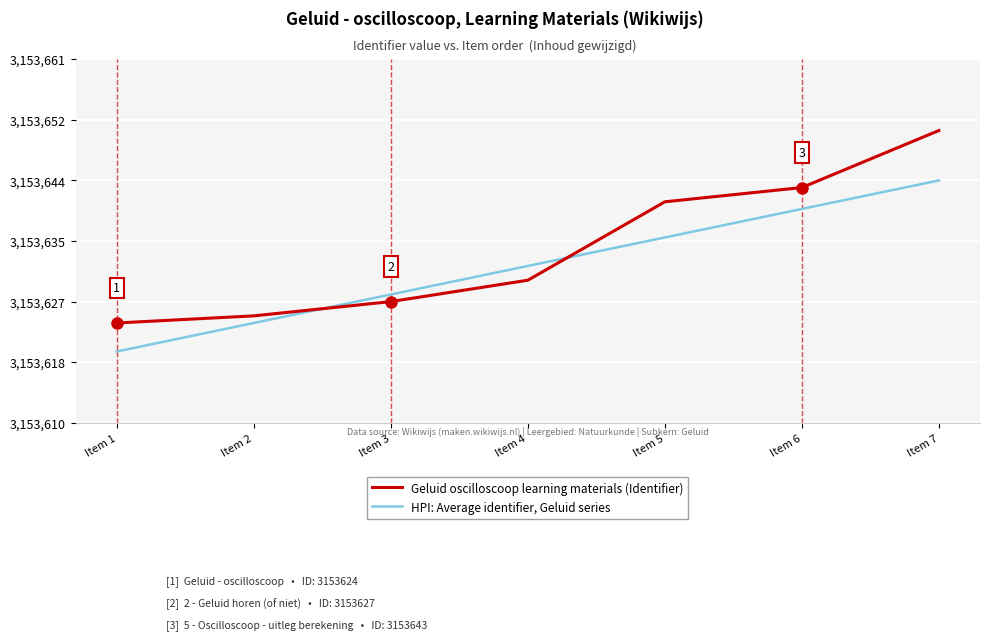

Does the chart display data point markers on the line(s)?

No